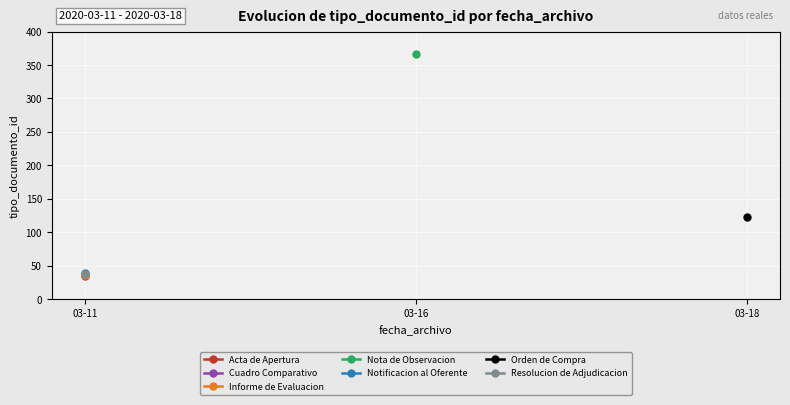

Rank the categories by value from highest to lowest.

2020-03-16, 2020-03-18, 2020-03-11, 2020-03-11, 2020-03-11, 2020-03-11, 2020-03-11